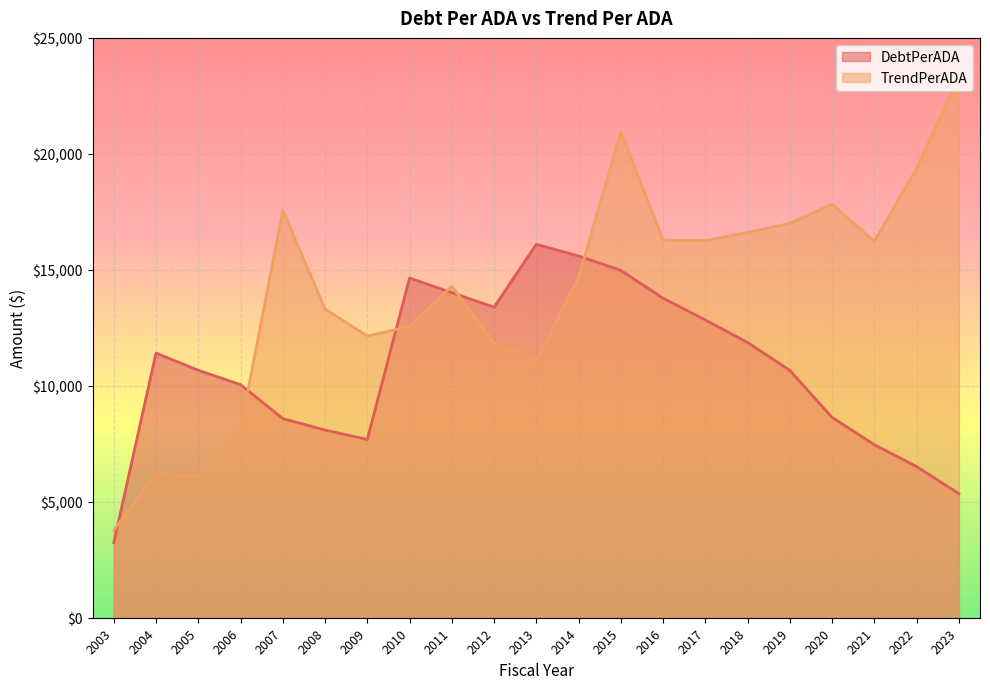

Which has a higher value, 2008 or 2007?

2007